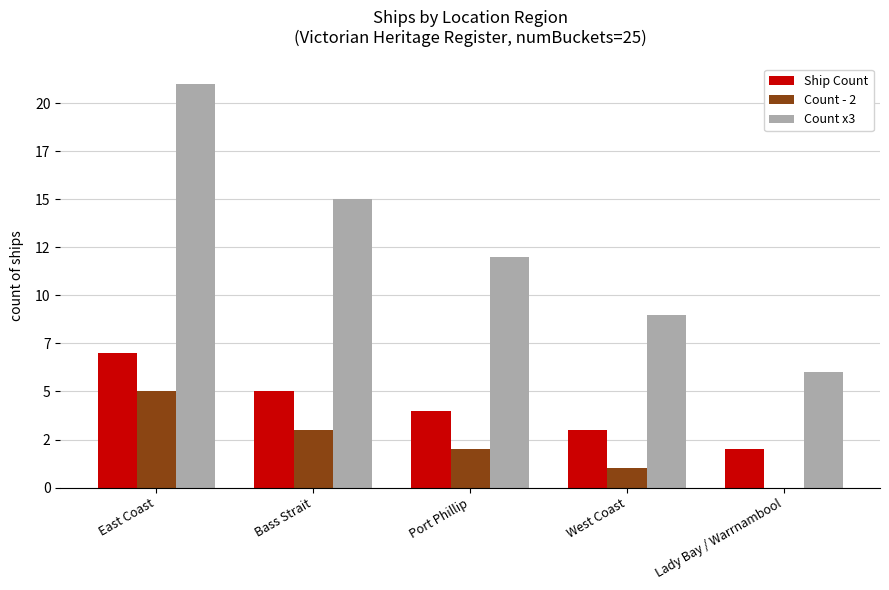

Which series has the largest range (max minus min)?

Count x3